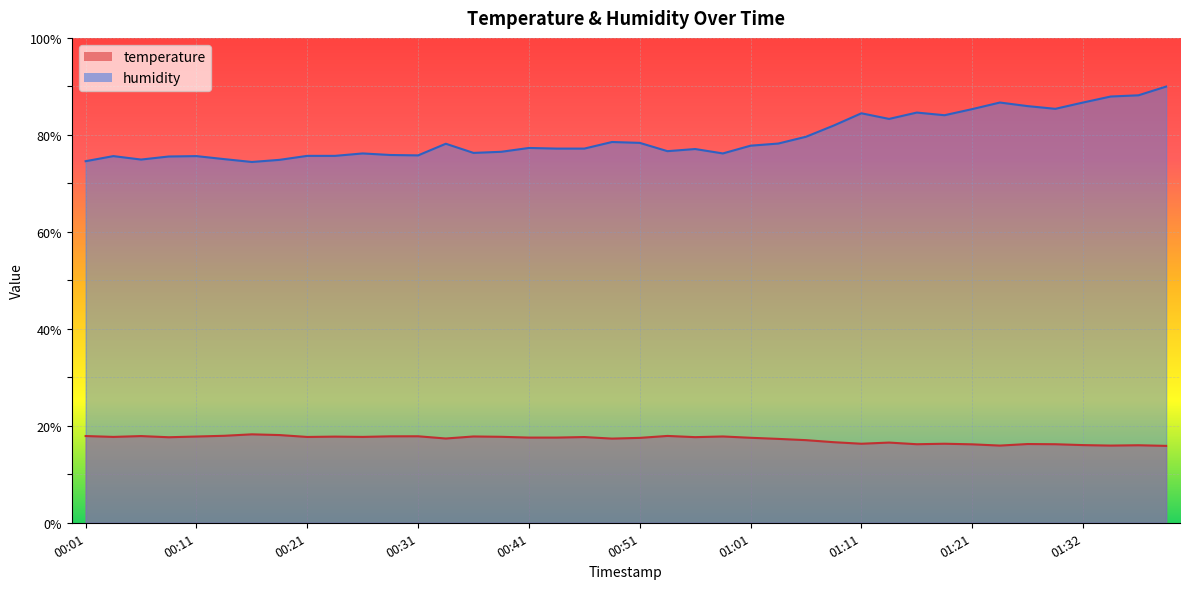

In humidity, how many points are higher than both neighbors (excluding endpoints)?

10